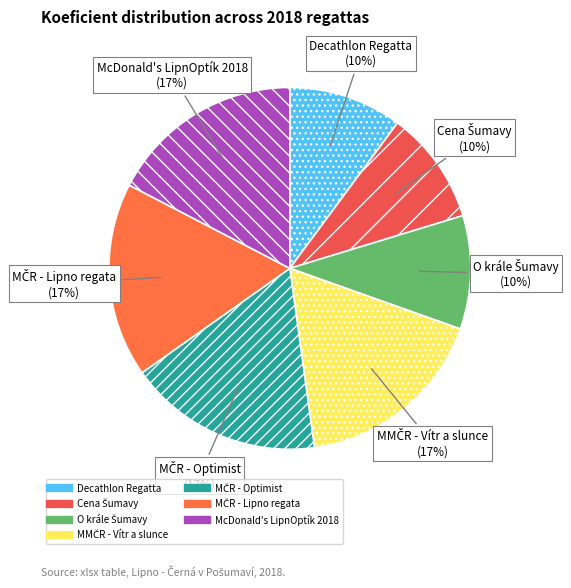

How many slices are in this pie chart?

7